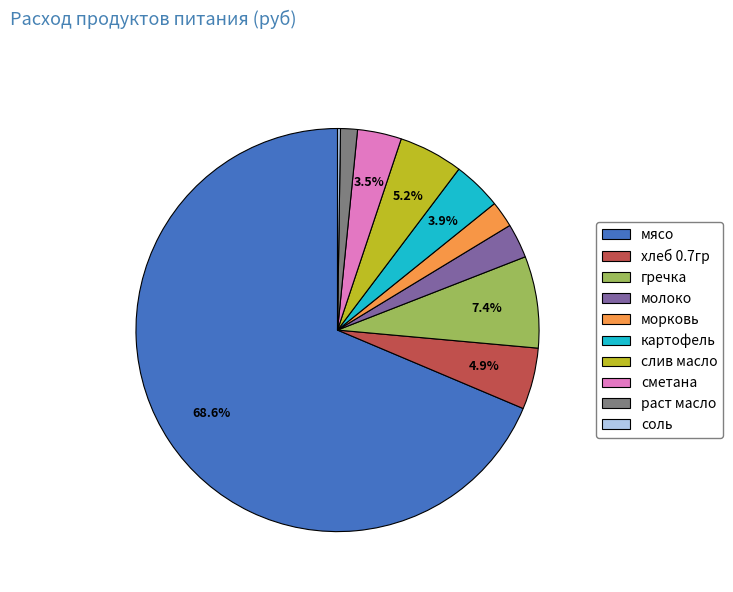

What percentage is NOT represented by гречка?

92.6%